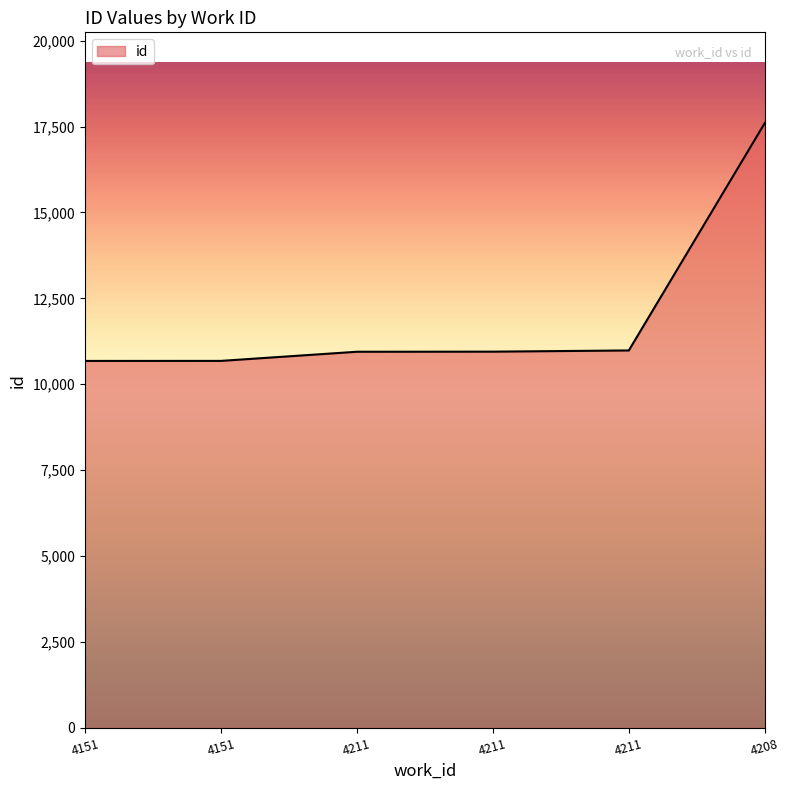

At which label does the data first exceed 10949?

4211